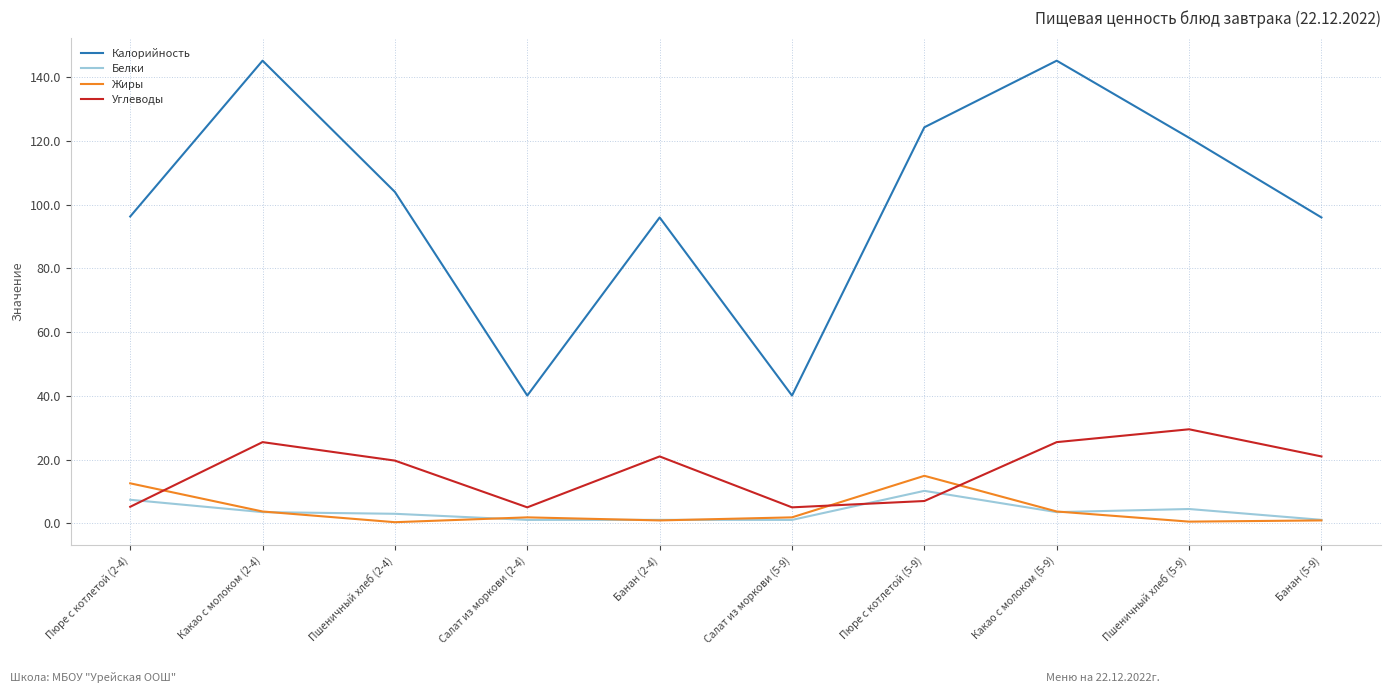

What is the maximum value for Белки?

10.2